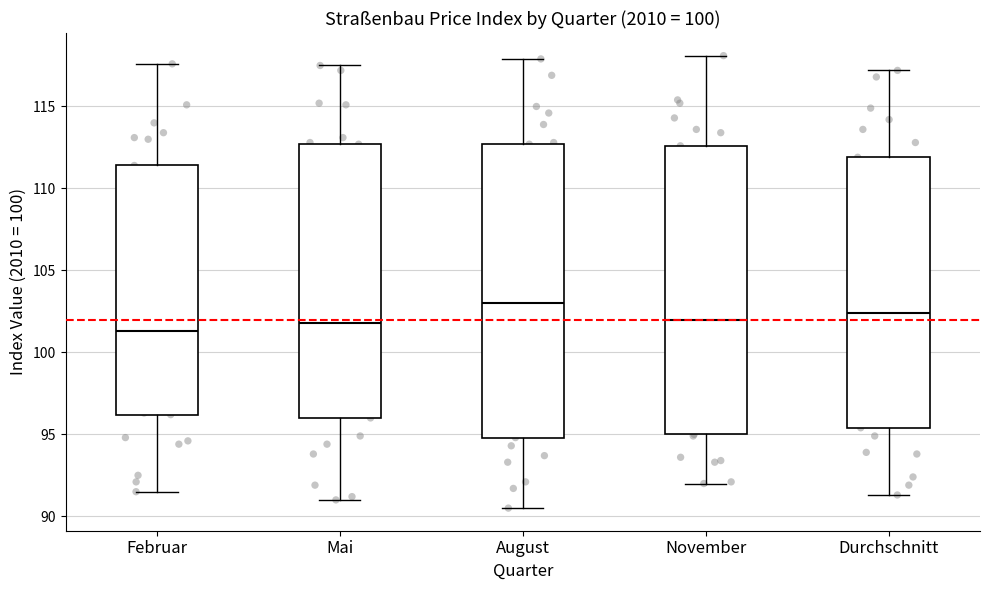

Reading left to right, read every box against the y-axis: the position of its median line, the range the box covers, and the ends of its whiskers. The values are not printed on the chart, so give them approximately, as read against the axis.

Februar: median 101.5, box 96.0 to 111.5, whiskers 91.5 to 117.5
Mai: median 102.0, box 96.0 to 112.5, whiskers 91.0 to 117.5
August: median 103.0, box 95.0 to 112.5, whiskers 90.5 to 118.0
November: median 102.0, box 95.0 to 112.5, whiskers 92.0 to 118.0
Durchschnitt: median 102.5, box 95.5 to 112.0, whiskers 91.5 to 117.0